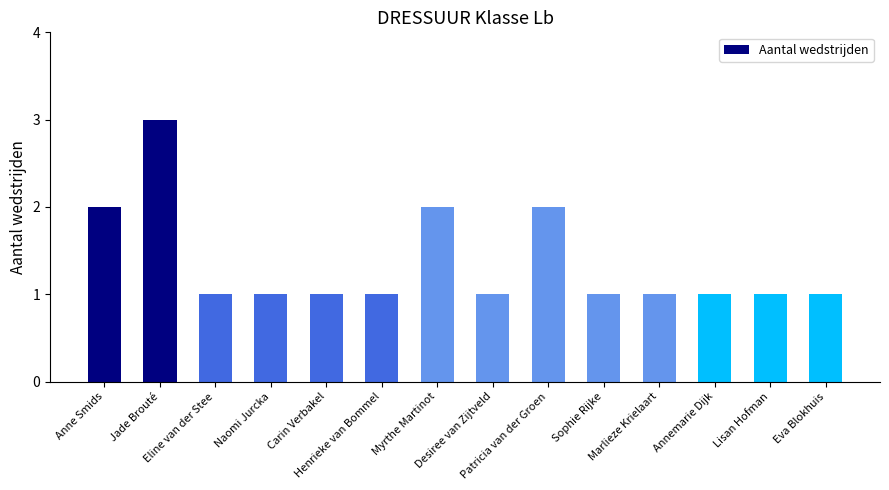

What is the value of the 1st bar from the left?

2